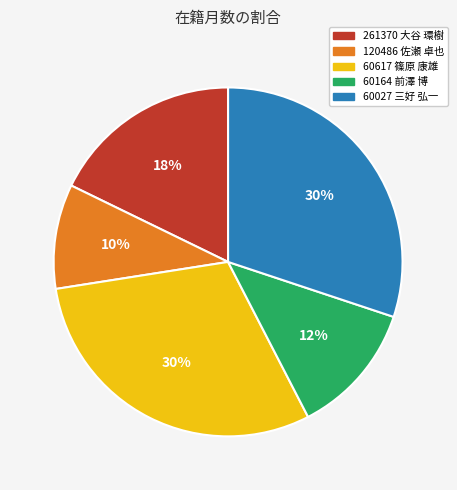

To the nearest percent, what is the difference between the 60027 三好 弘一 and 60164 前澤 博 slice percentages?

18%